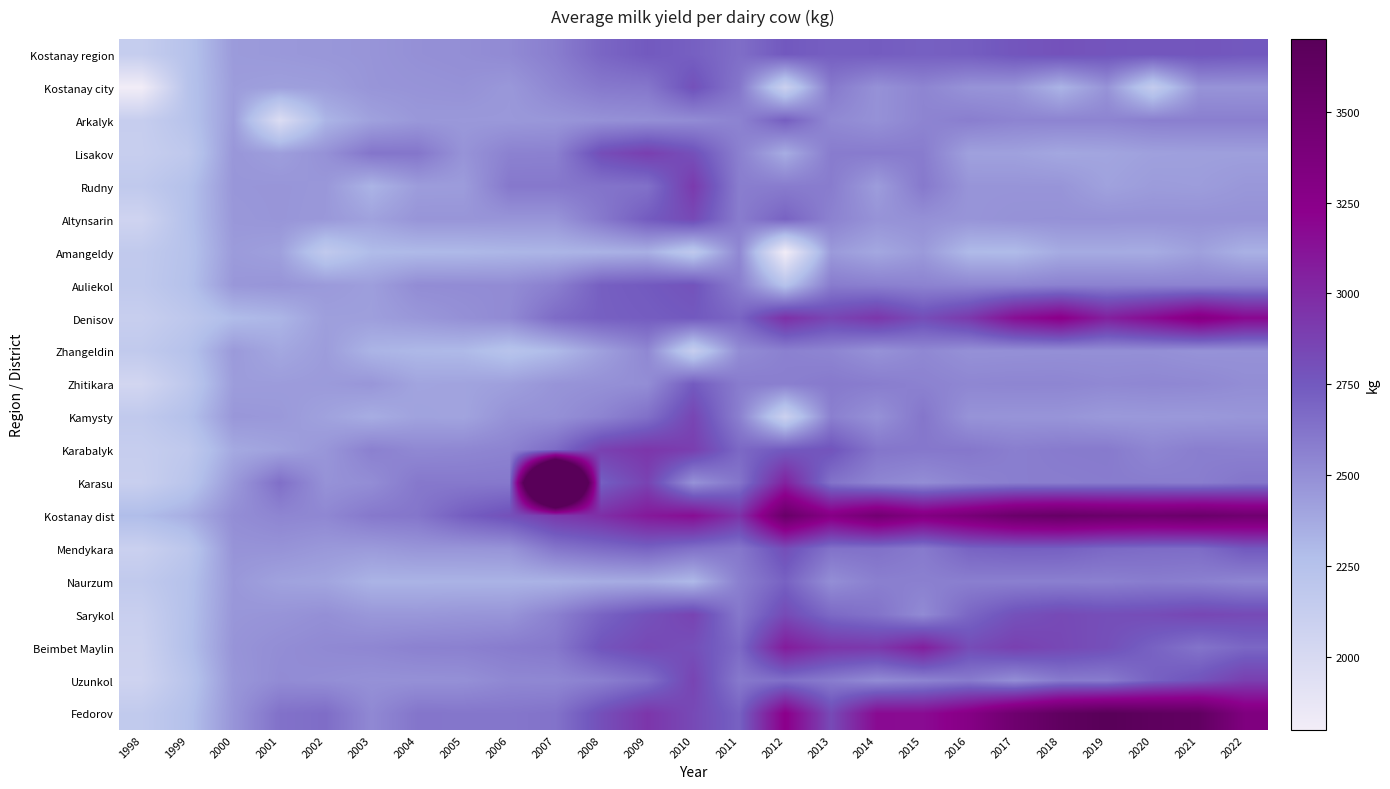

Reading right to left, extract all data points from this chart.

Kostanay region: 2022=2753	2021=2769	2020=2764	2019=2772	2018=2788	2017=2767	2016=2728	2015=2718	2014=2733	2013=2724	2012=2751	2011=2653	2010=2719	2009=2747	2008=2690	2007=2579	2006=2520	2005=2502	2004=2493	2003=2472	2002=2463	2001=2453	2000=2445	1999=2238	1998=2131
Kostanay city: 2022=2476	2021=2478	2020=2144	2019=2479	2018=2325	2017=2471	2016=2479	2015=2545	2014=2487	2013=2598	2012=2089	2011=2613	2010=2793	2009=2610	2008=2600	2007=2537	2006=2458	2005=2486	2004=2478	2003=2470	2002=2430	2001=2422	2000=2435	1999=2235	1998=1803
Arkalyk: 2022=2572	2021=2572	2020=2572	2019=2549	2018=2550	2017=2550	2016=2576	2015=2548	2014=2488	2013=2527	2012=2723	2011=2555	2010=2514	2009=2498	2008=2487	2007=2464	2006=2455	2005=2455	2004=2457	2003=2414	2002=2322	2001=1969	2000=2437	1999=2232	1998=2125
Lisakov: 2022=2424	2021=2422	2020=2417	2019=2396	2018=2386	2017=2415	2016=2416	2015=2585	2014=2590	2013=2587	2012=2359	2011=2569	2010=2798	2009=2886	2008=2810	2007=2564	2006=2561	2005=2478	2004=2615	2003=2618	2002=2488	2001=2427	2000=2464	1999=2180	1998=2119
Rudny: 2022=2460	2021=2434	2020=2439	2019=2411	2018=2472	2017=2473	2016=2473	2015=2600	2014=2435	2013=2584	2012=2587	2011=2580	2010=2912	2009=2639	2008=2625	2007=2605	2006=2604	2005=2438	2004=2435	2003=2327	2002=2460	2001=2471	2000=2466	1999=2252	1998=2169
Altynsarin: 2022=2486	2021=2487	2020=2487	2019=2488	2018=2488	2017=2486	2016=2472	2015=2493	2014=2480	2013=2559	2012=2705	2011=2583	2010=2834	2009=2738	2008=2600	2007=2471	2006=2472	2005=2471	2004=2472	2003=2410	2002=2456	2001=2470	2000=2459	1999=2254	1998=2062
Amangeldy: 2022=2341	2021=2417	2020=2364	2019=2367	2018=2367	2017=2291	2016=2296	2015=2447	2014=2384	2013=2447	2012=1803	2011=2532	2010=2180	2009=2349	2008=2334	2007=2320	2006=2315	2005=2302	2004=2299	2003=2288	2002=2169	2001=2419	2000=2443	1999=2242	1998=2165
Auliekol: 2022=2557	2021=2554	2020=2557	2019=2559	2018=2560	2017=2543	2016=2542	2015=2556	2014=2571	2013=2587	2012=2240	2011=2578	2010=2781	2009=2745	2008=2721	2007=2572	2006=2513	2005=2513	2004=2511	2003=2428	2002=2447	2001=2472	2000=2461	1999=2252	1998=2170
Denisov: 2022=3182	2021=3310	2020=3166	2019=3053	2018=3246	2017=3146	2016=2921	2015=2812	2014=2933	2013=2852	2012=2967	2011=2691	2010=2751	2009=2732	2008=2719	2007=2664	2006=2522	2005=2493	2004=2459	2003=2426	2002=2426	2001=2319	2000=2288	1999=2190	1998=2117
Zhangeldin: 2022=2486	2021=2482	2020=2498	2019=2497	2018=2497	2017=2494	2016=2490	2015=2532	2014=2483	2013=2545	2012=2565	2011=2510	2010=2122	2009=2533	2008=2419	2007=2295	2006=2232	2005=2300	2004=2306	2003=2326	2002=2436	2001=2385	2000=2449	1999=2242	1998=2165
Zhitikara: 2022=2508	2021=2530	2020=2536	2019=2529	2018=2543	2017=2543	2016=2538	2015=2560	2014=2582	2013=2597	2012=2571	2011=2587	2010=2741	2009=2506	2008=2490	2007=2474	2006=2423	2005=2404	2004=2399	2003=2466	2002=2445	2001=2438	2000=2435	1999=2186	1998=2038
Kamysty: 2022=2465	2021=2453	2020=2454	2019=2450	2018=2473	2017=2474	2016=2478	2015=2615	2014=2486	2013=2569	2012=2088	2011=2568	2010=2854	2009=2642	2008=2550	2007=2492	2006=2484	2005=2401	2004=2409	2003=2359	2002=2411	2001=2454	2000=2461	1999=2254	1998=2167
Karabalyk: 2022=2567	2021=2576	2020=2543	2019=2595	2018=2591	2017=2575	2016=2608	2015=2606	2014=2617	2013=2776	2012=2749	2011=2679	2010=2891	2009=2936	2008=2880	2007=2665	2006=2554	2005=2536	2004=2529	2003=2566	2002=2466	2001=2410	2000=2377	1999=2176	1998=2127
Karasu: 2022=2616	2021=2580	2020=2585	2019=2586	2018=2580	2017=2579	2016=2554	2015=2507	2014=2544	2013=2630	2012=3042	2011=2618	2010=2482	2009=2867	2008=2720	2007=6220	2006=2604	2005=2601	2004=2603	2003=2507	2002=2484	2001=2646	2000=2449	1999=2213	1998=2110
Kostanay dist: 2022=3486	2021=3541	2020=3514	2019=3537	2018=3576	2017=3539	2016=3417	2015=3317	2014=3460	2013=3288	2012=3553	2011=2951	2010=3149	2009=3089	2008=2972	2007=2918	2006=2795	2005=2726	2004=2616	2003=2603	2002=2534	2001=2543	2000=2505	1999=2353	1998=2285
Mendykara: 2022=2750	2021=2660	2020=2662	2019=2677	2018=2717	2017=2719	2016=2700	2015=2594	2014=2639	2013=2632	2012=2808	2011=2608	2010=2639	2009=2704	2008=2664	2007=2614	2006=2476	2005=2470	2004=2469	2003=2445	2002=2455	2001=2481	2000=2479	1999=2200	1998=2096
Naurzum: 2022=2541	2021=2570	2020=2583	2019=2567	2018=2569	2017=2570	2016=2574	2015=2568	2014=2571	2013=2501	2012=2710	2011=2570	2010=2303	2009=2365	2008=2360	2007=2335	2006=2331	2005=2331	2004=2330	2003=2330	2002=2396	2001=2411	2000=2458	1999=2248	1998=2167
Sarykol: 2022=2828	2021=2847	2020=2815	2019=2806	2018=2831	2017=2790	2016=2688	2015=2518	2014=2629	2013=2674	2012=2827	2011=2605	2010=2863	2009=2791	2008=2700	2007=2564	2006=2472	2005=2469	2004=2458	2003=2459	2002=2496	2001=2475	2000=2465	1999=2254	1998=2110
Beimbet Maylin: 2022=2685	2021=2625	2020=2708	2019=2799	2018=2839	2017=2880	2016=2818	2015=3060	2014=2922	2013=2941	2012=3074	2011=2673	2010=2802	2009=2836	2008=2775	2007=2606	2006=2587	2005=2565	2004=2561	2003=2537	2002=2526	2001=2506	2000=2475	1999=2259	1998=2084
Uzunkol: 2022=2889	2021=2780	2020=2709	2019=2587	2018=2593	2017=2502	2016=2591	2015=2551	2014=2513	2013=2584	2012=2645	2011=2599	2010=2860	2009=2642	2008=2571	2007=2533	2006=2532	2005=2494	2004=2491	2003=2489	2002=2504	2001=2515	2000=2463	1999=2218	1998=2069
Fedorov: 2022=3347	2021=3621	2020=3650	2019=3704	2018=3634	2017=3499	2016=3286	2015=3162	2014=3168	2013=2827	2012=3236	2011=2709	2010=2832	2009=2937	2008=2800	2007=2629	2006=2614	2005=2615	2004=2618	2003=2527	2002=2657	2001=2635	2000=2473	1999=2254	1998=2160